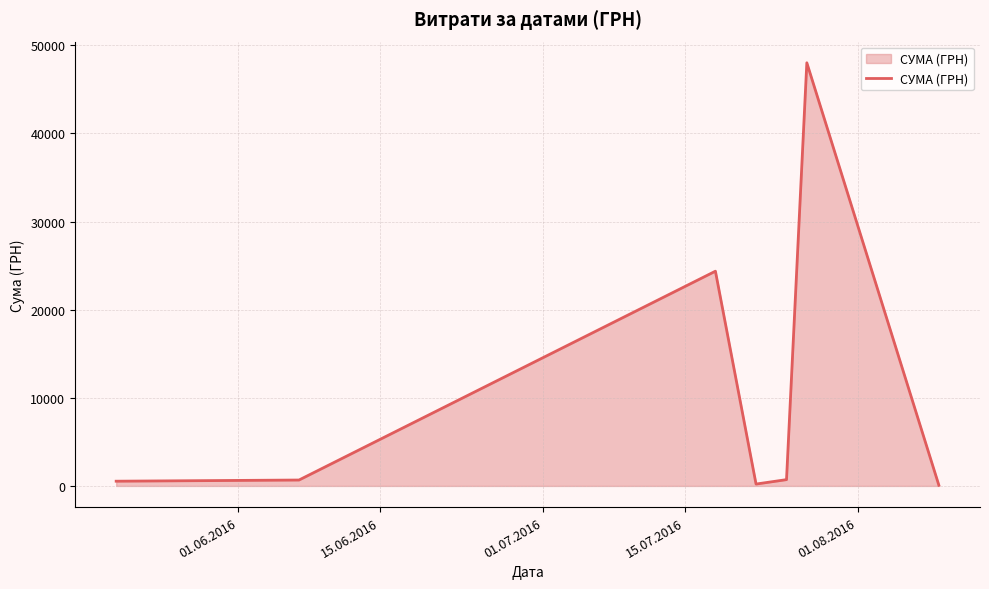

True or false: the data has more than 1 interior local peaks.

True